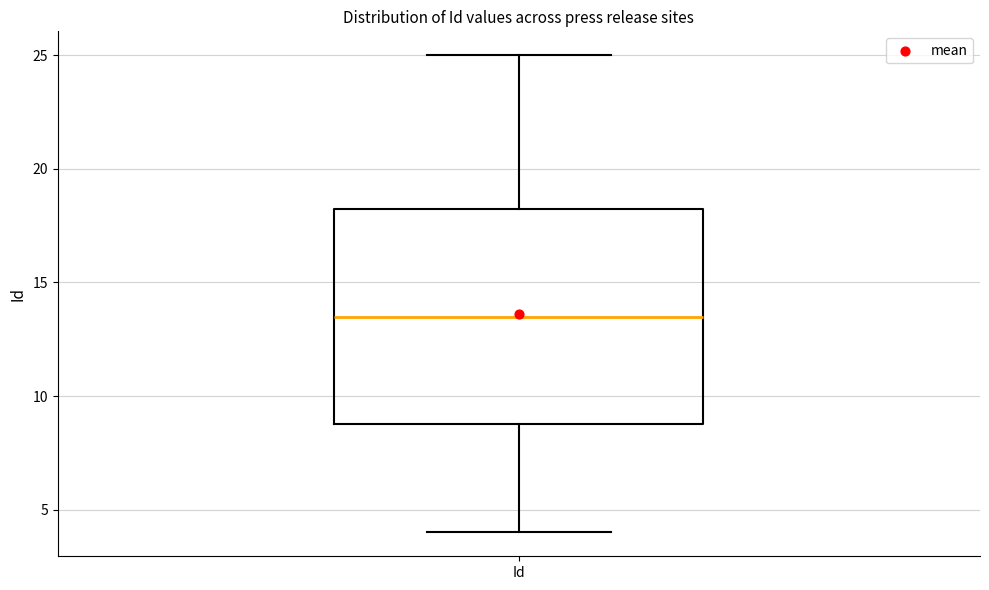

Transcribe this box plot: give where the median line is, the range the box spans, and where the two whiskers end, as read against the y-axis. The values are not printed on the chart, so give them approximately, as read against the axis.

median 13.5, box 9.0 to 18.5, whiskers 4.0 to 25.0